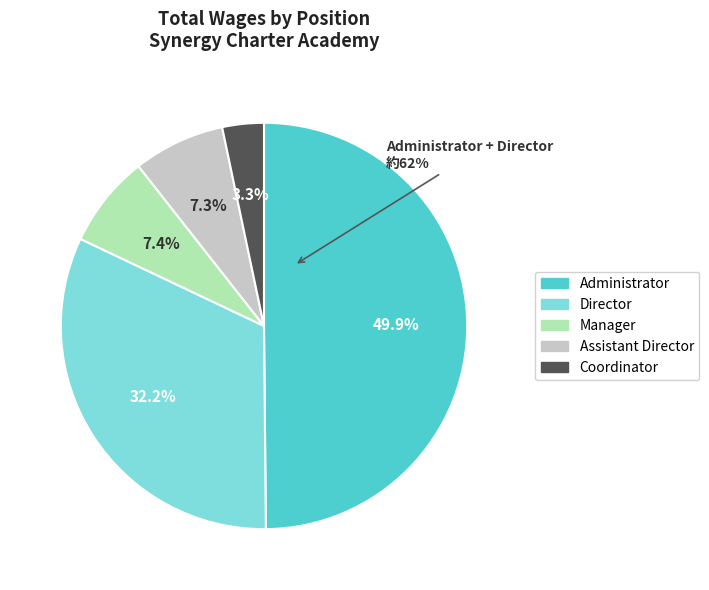

Which slice is the smallest?

Coordinator